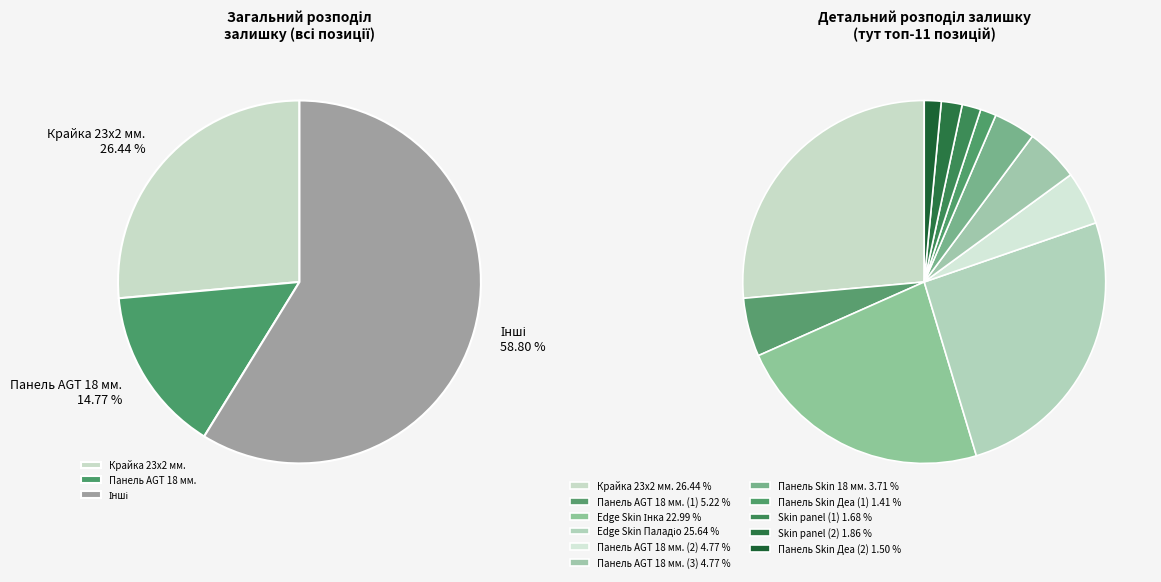

To the nearest percent, what portion does Skin panel (1) represent?

2%